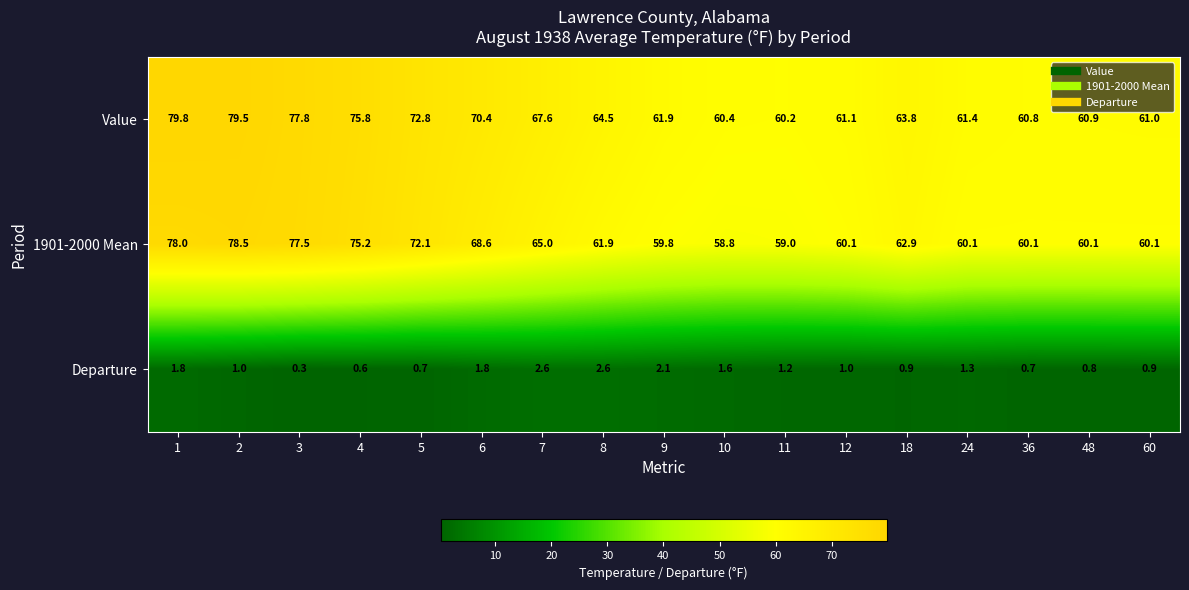

What is the difference between the highest and lowest values at 6?

68.6